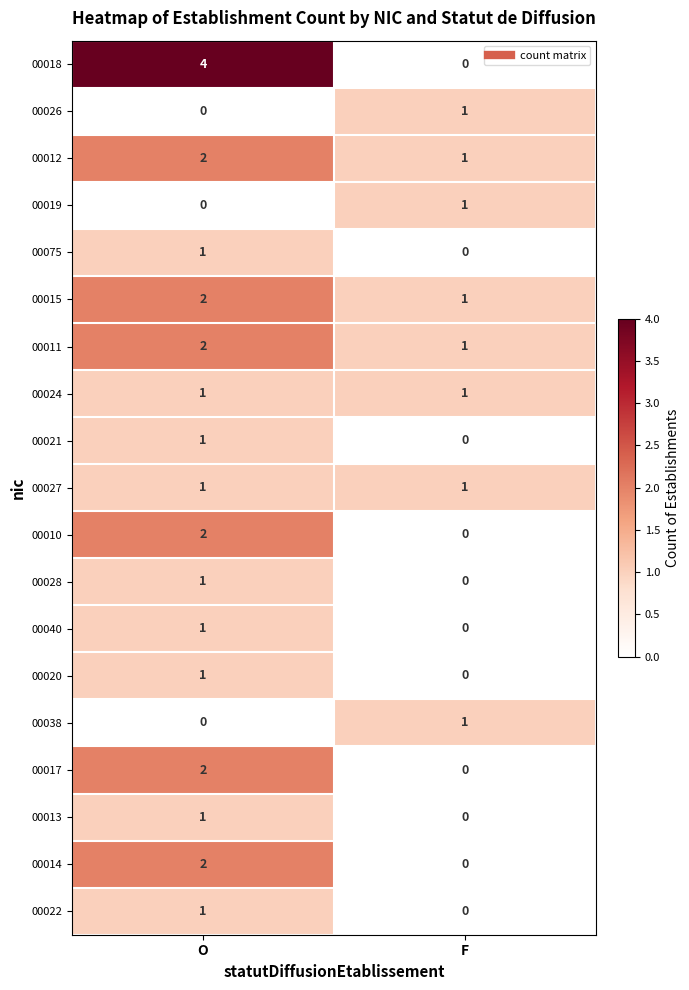

Which series has the largest total across all categories?

00018